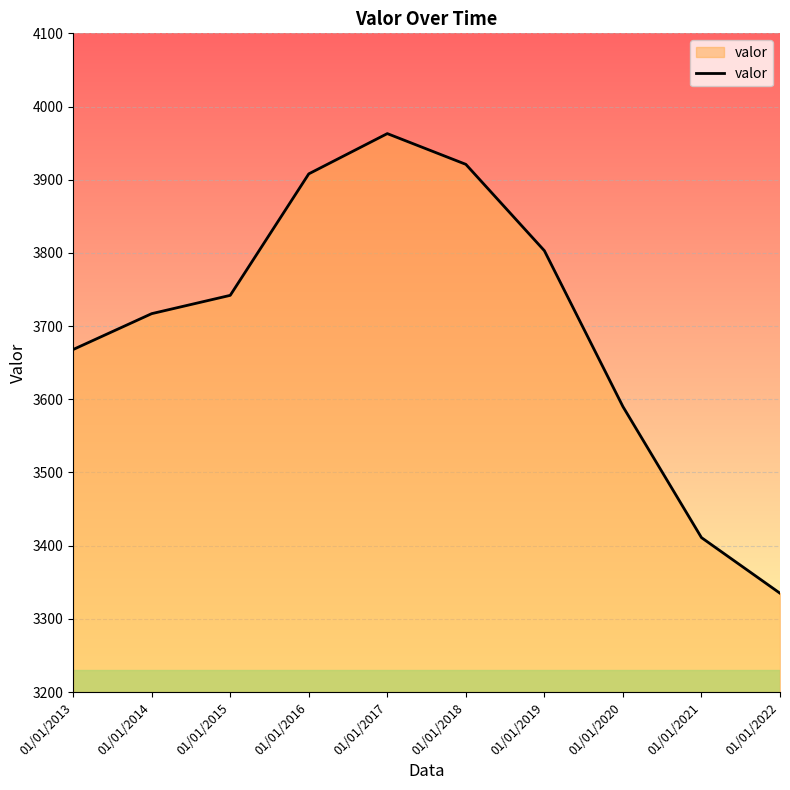

Reading left to right, list all the values displayed in this chart.

01/01/2013=3668	01/01/2014=3717	01/01/2015=3742	01/01/2016=3908	01/01/2017=3963	01/01/2018=3921	01/01/2019=3803	01/01/2020=3590	01/01/2021=3411	01/01/2022=3335